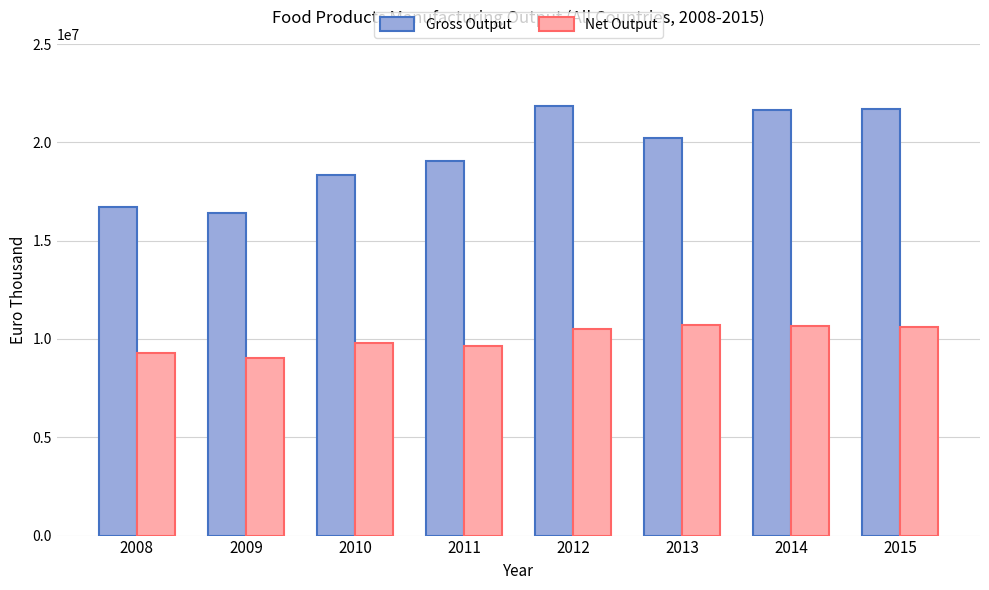

Which series has the widest spread of values?

Gross Output